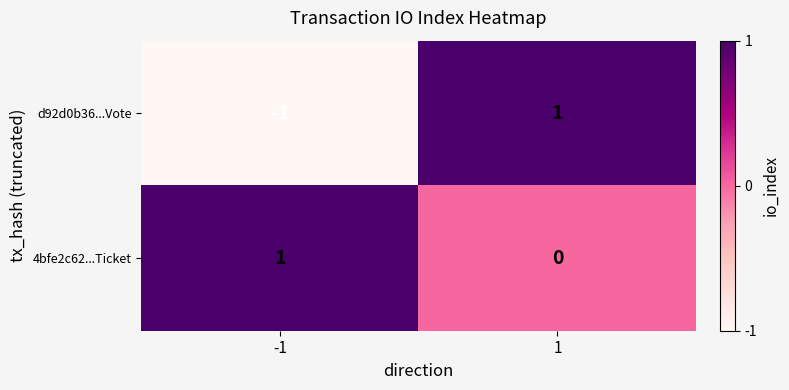

At which category does the chart reach its minimum across all series?

-1